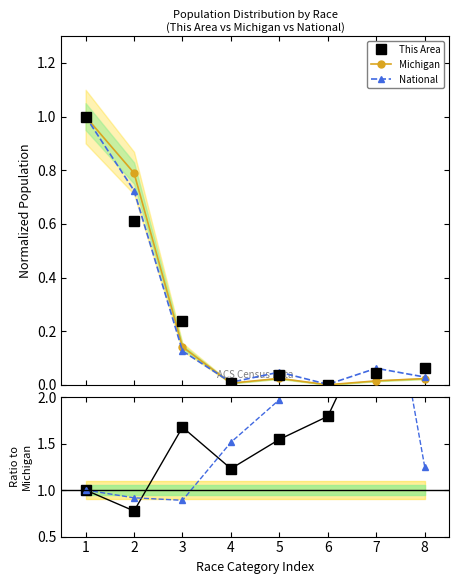

List the labels in order of This Area / Michigan value, smallest first.

2, 1, 4, 5, 3, 6, 8, 7